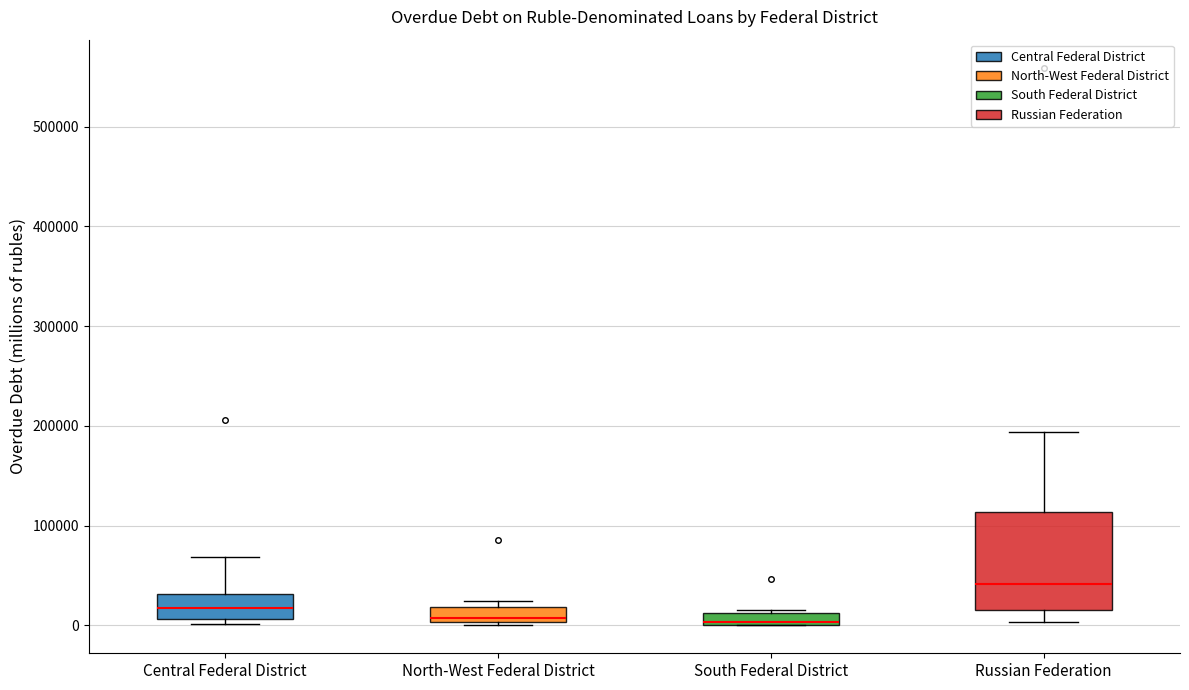

Which box has the highest median line?

Russian Federation